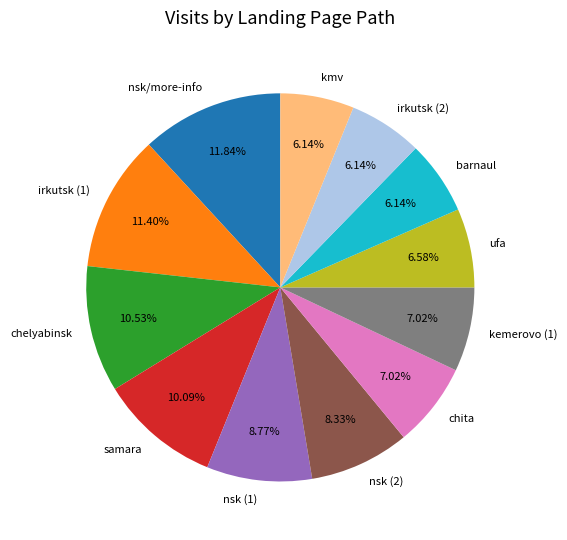

Is chita the majority of the pie?

No